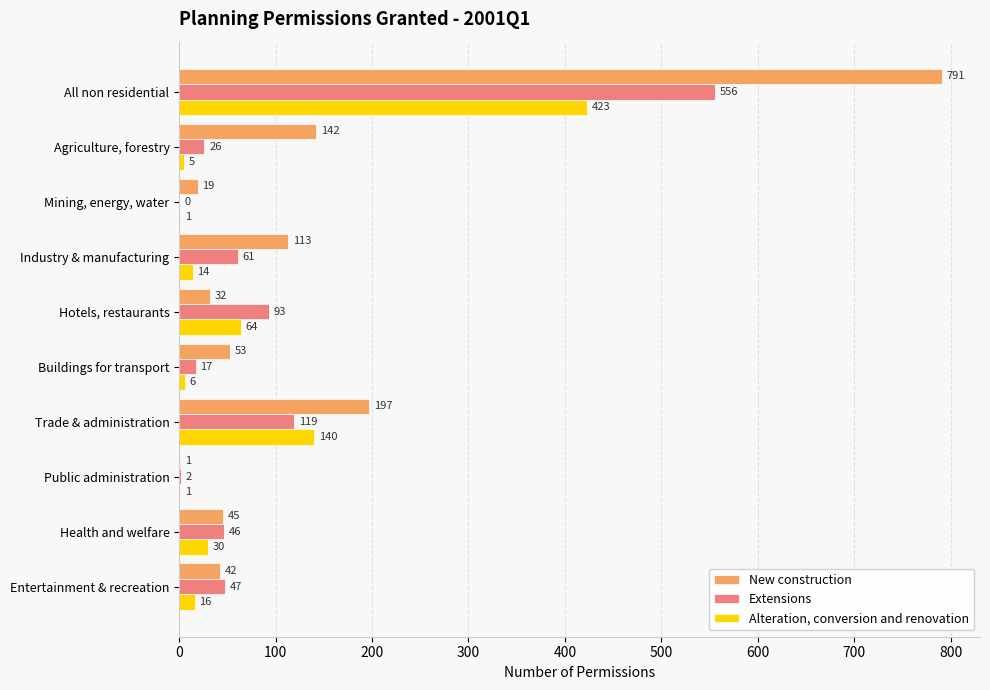

Where is New construction nearest to the value 396?

Trade & administration